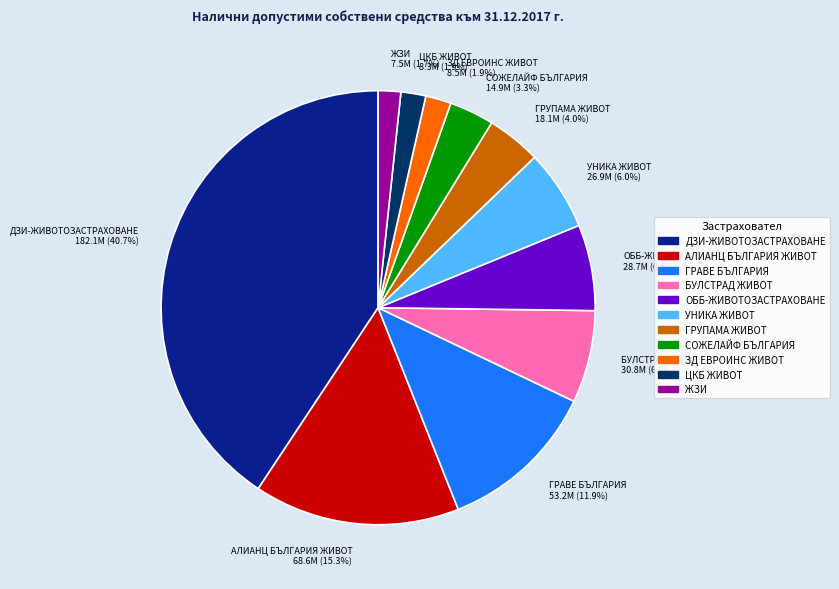

How many segments does this pie chart have?

11